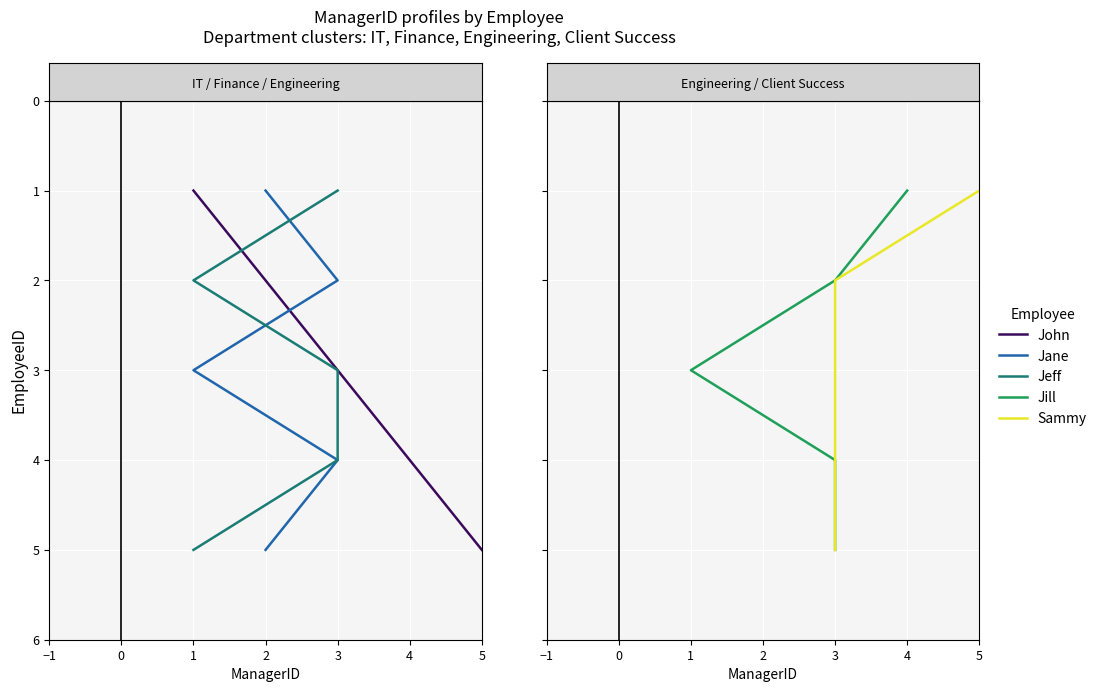

The Jill series shows 2 at 2. True or false?

False